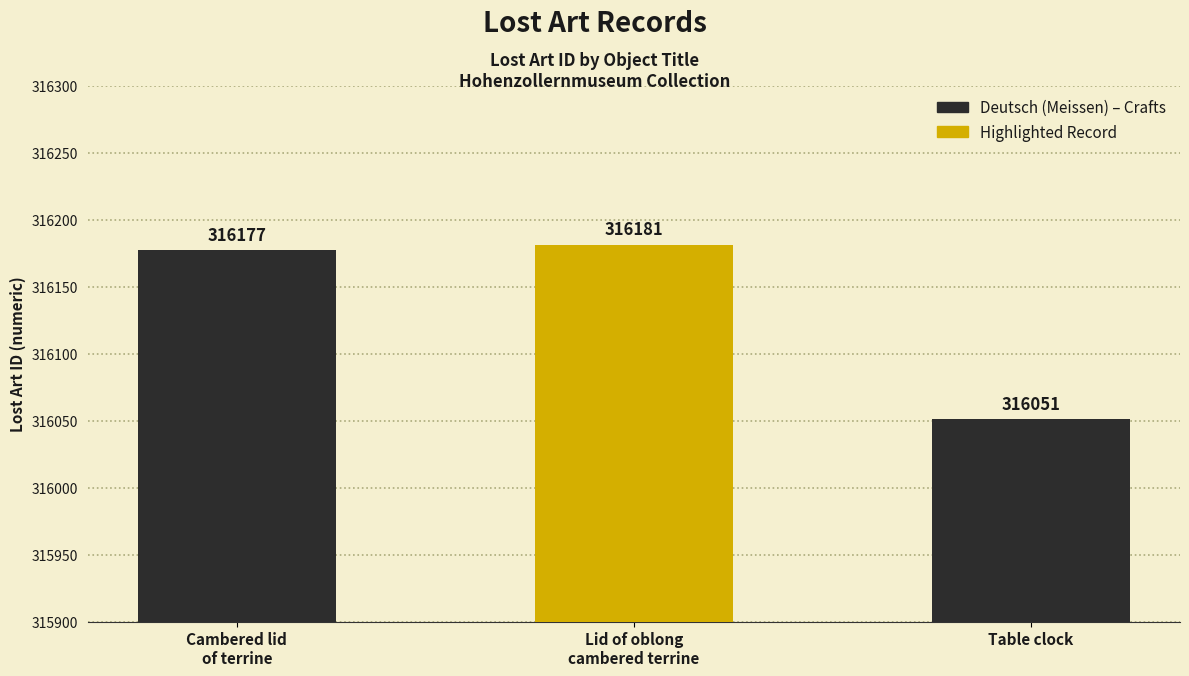

Which label corresponds to the smallest value in the chart?

Table clock